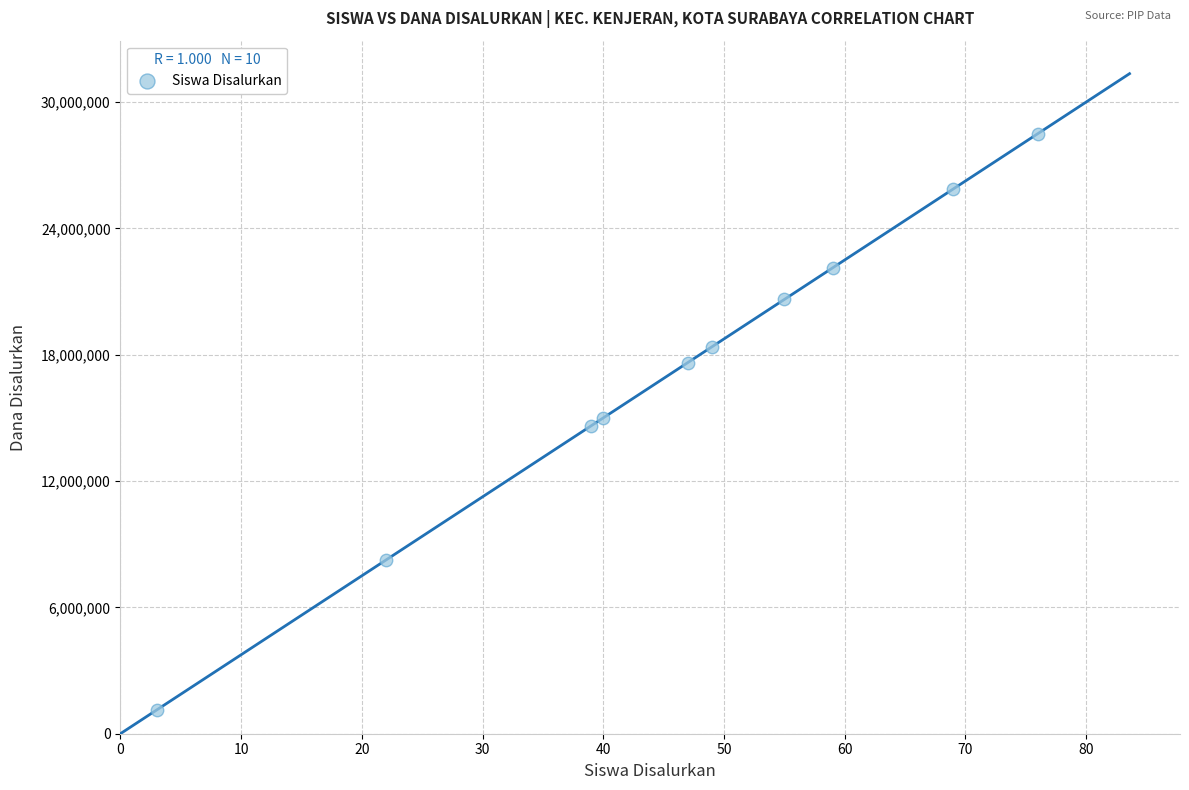

What is the range of X values (max minus min)?

73